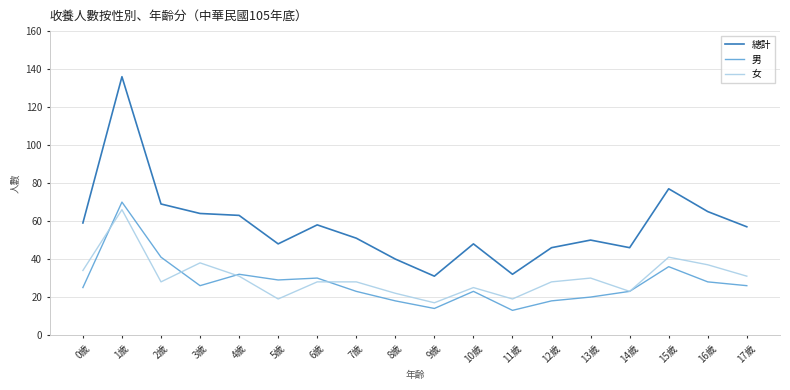

The 男 series shows 25 at 2歲. True or false?

False